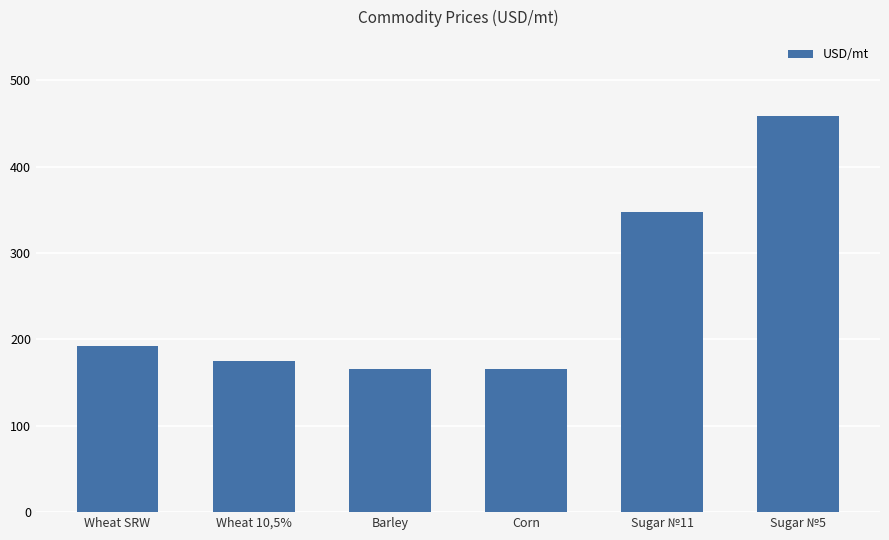

What is the value of the 5th bar from the left?

347.0